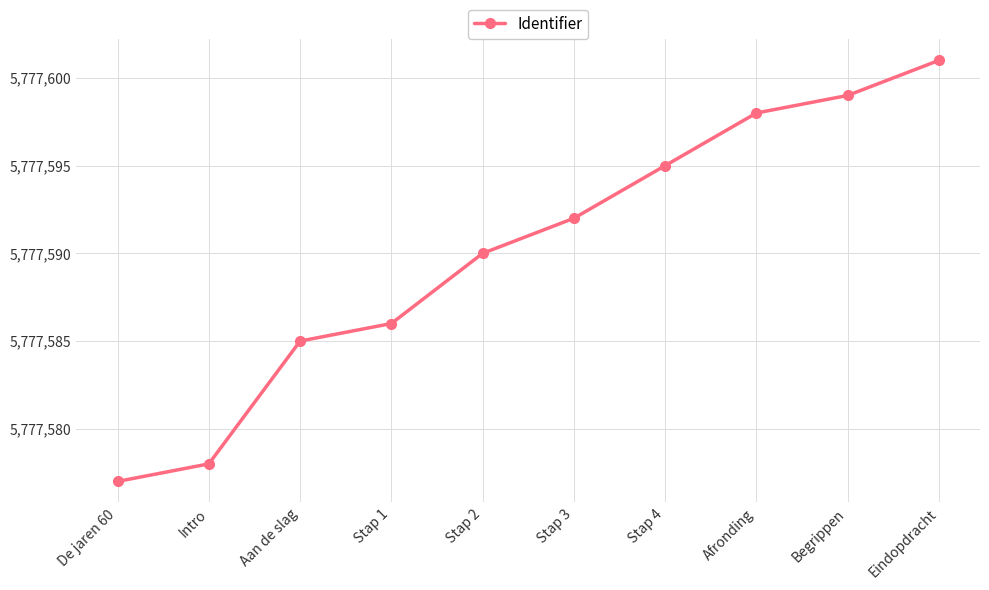

Rank the categories by value from highest to lowest.

Eindopdracht, Begrippen, Afronding, Stap 4, Stap 3, Stap 2, Stap 1, Aan de slag, Intro, De jaren 60